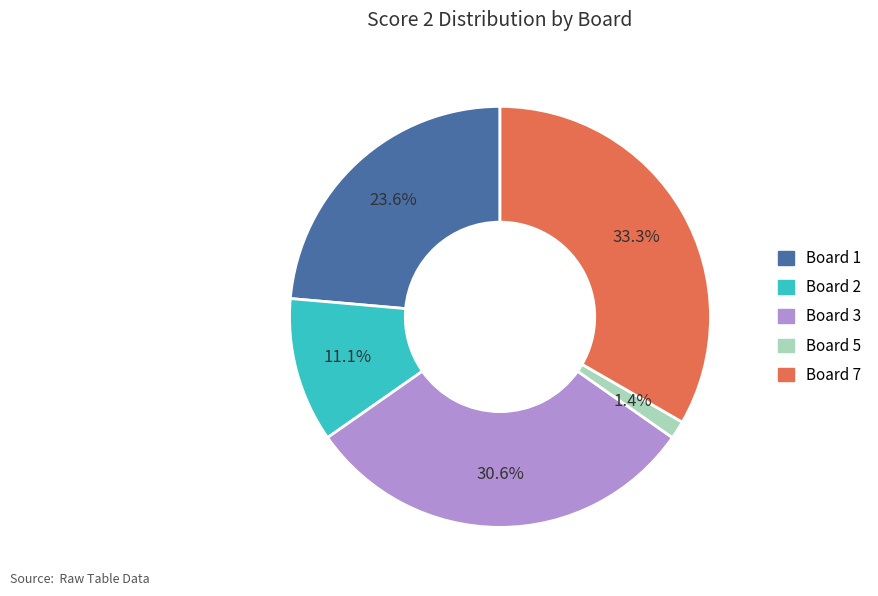

Is there a majority slice in this chart?

No